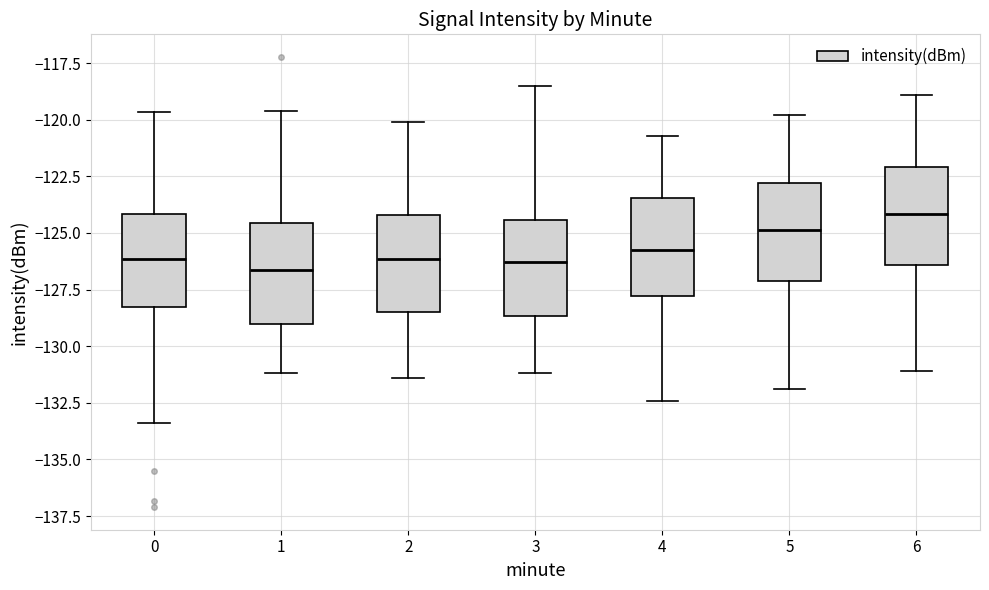

Reading left to right, transcribe this box plot: for each box, give where its median line is, the range the box spans, and where its two whiskers end, as read against the y-axis. The values are not printed on the chart, so give them approximately, as read against the axis.

0: median -126.0, box -128.5 to -124.0, whiskers -133.5 to -119.5
1: median -126.5, box -129.0 to -124.5, whiskers -131.0 to -119.5
2: median -126.0, box -128.5 to -124.0, whiskers -131.5 to -120.0
3: median -126.5, box -128.5 to -124.5, whiskers -131.0 to -118.5
4: median -125.5, box -128.0 to -123.5, whiskers -132.5 to -120.5
5: median -125.0, box -127.0 to -123.0, whiskers -132.0 to -120.0
6: median -124.0, box -126.5 to -122.0, whiskers -131.0 to -119.0